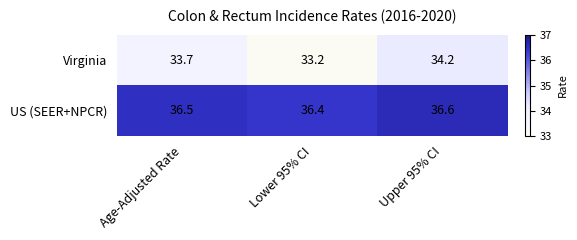

What is the difference between the Virginia values at Upper 95% CI and Lower 95% CI?

1.0